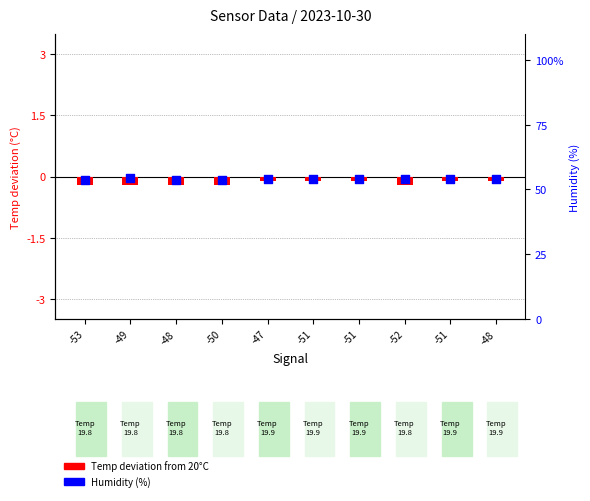

Which series contains the highest Y value?

Humidity (%)